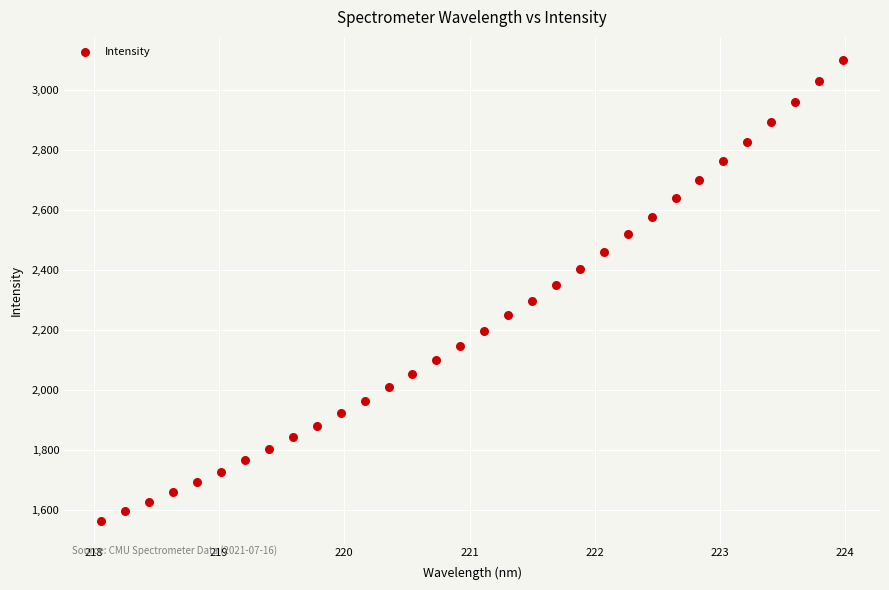

What is the range of Y values (max minus min)?

1536.3